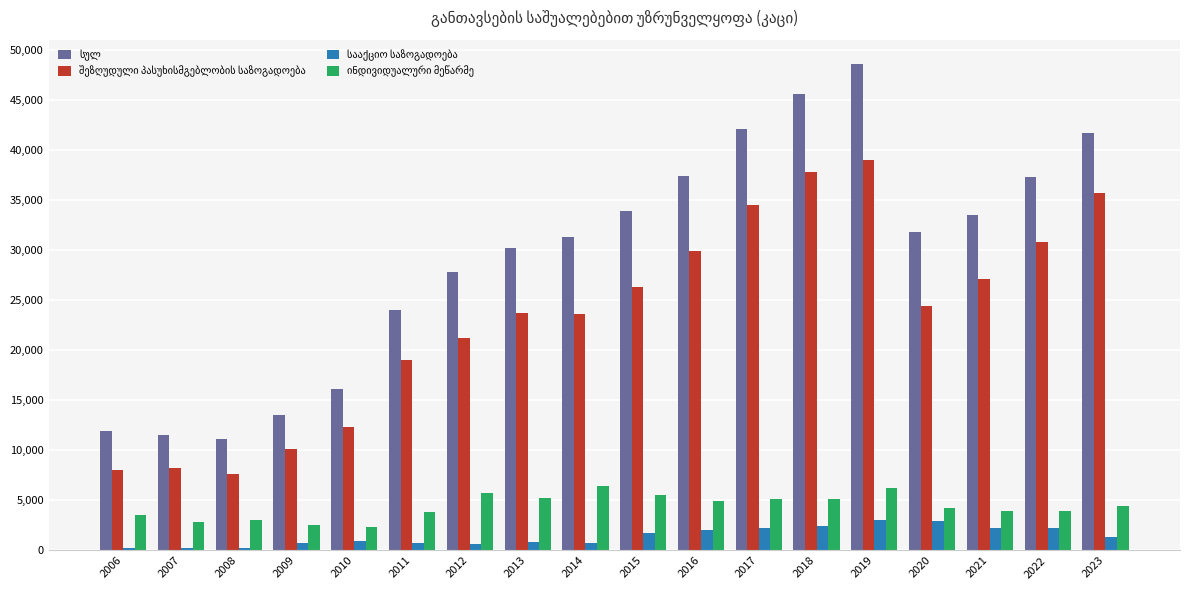

What is the spread (max minus min) of values at 2008?

10900.0